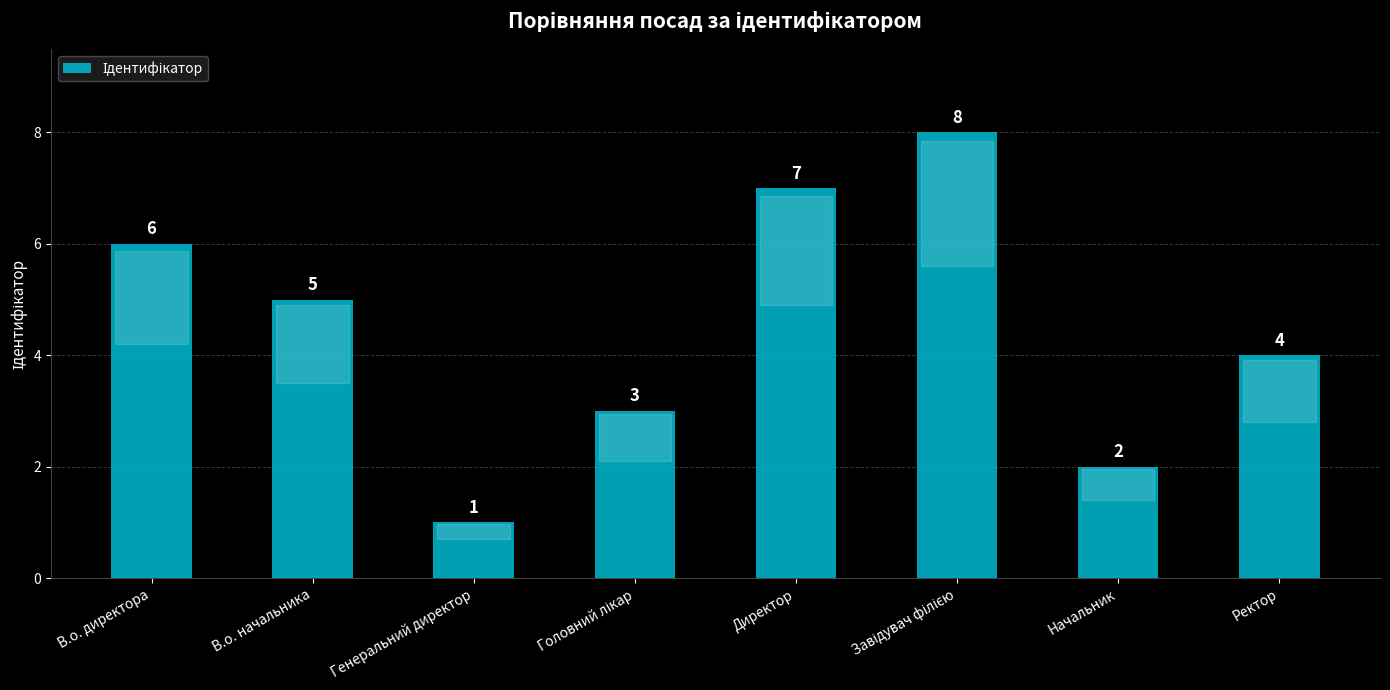

Reading right to left, what are all the values shown in this chart?

4	2	8	7	3	1	5	6